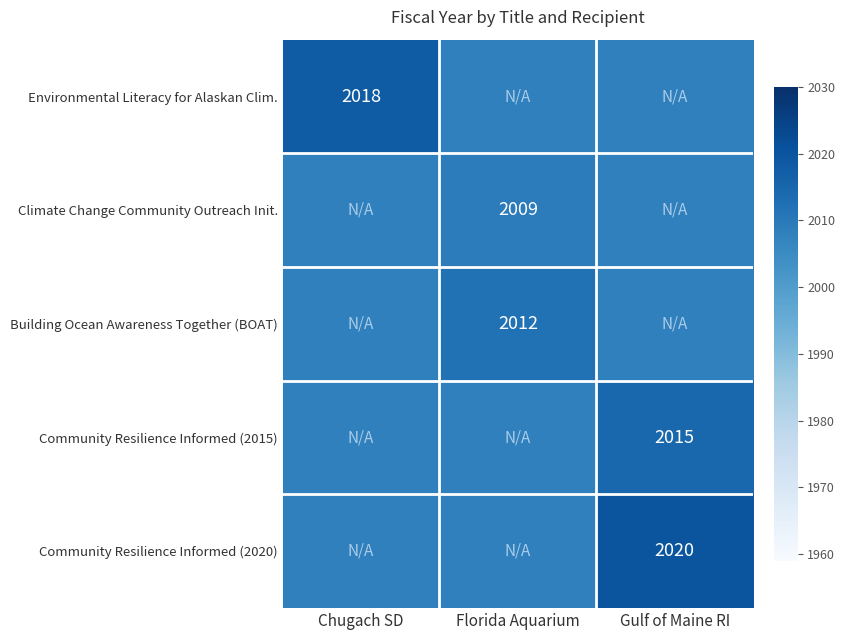

True or false: Environmental Literacy for Alaskan Clim. has a value of 2018 at Chugach SD.

True